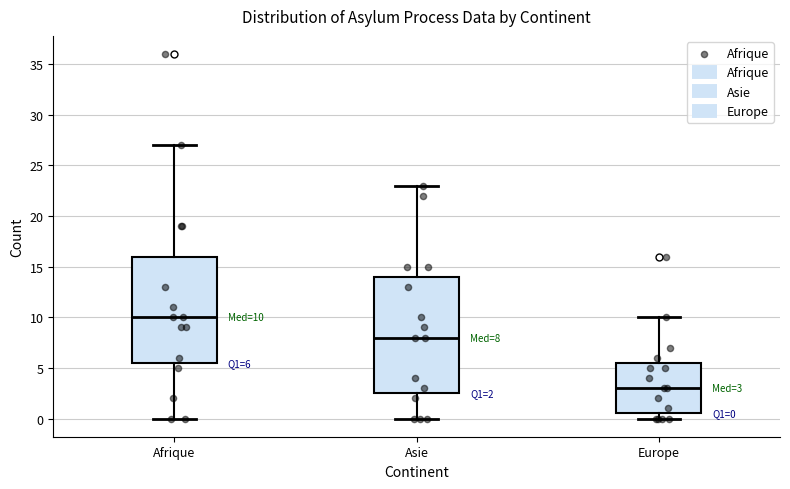

Which box has the highest median line?

Afrique